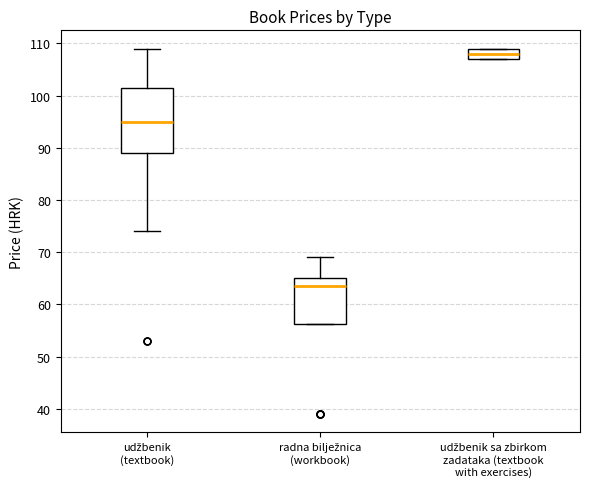

Comparing the boxes themselves (not the whiskers), which one is the tallest?

udžbenik (textbook)